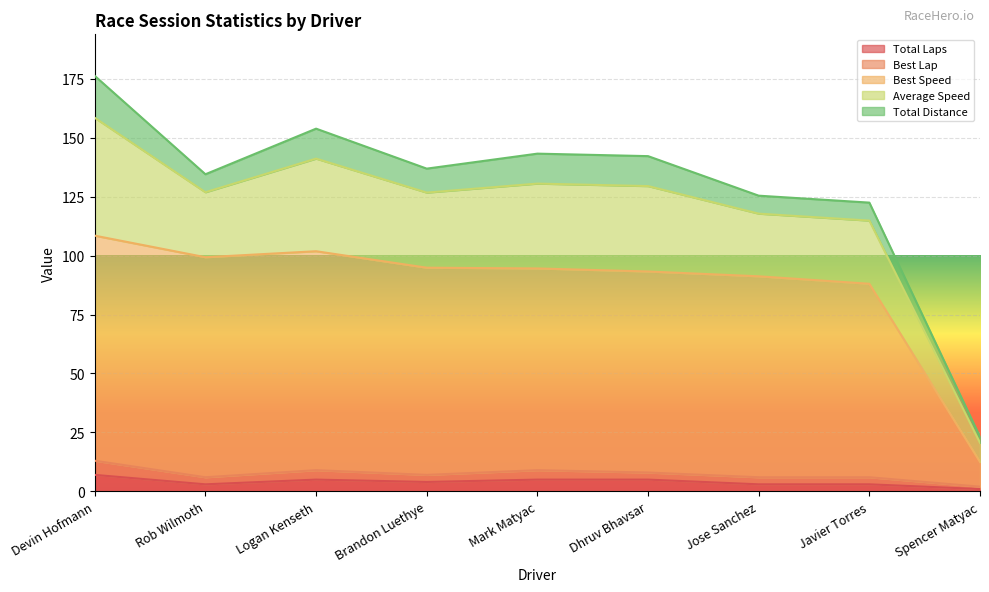

What is the label of the 9th point from the left?

Spencer Matyac